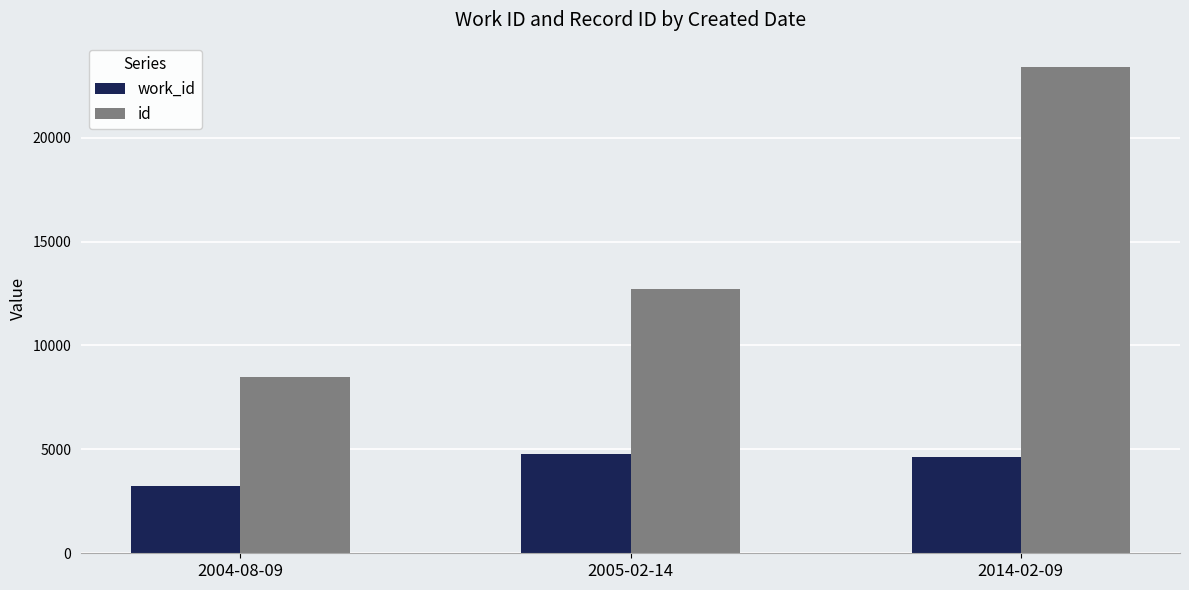

Where is work_id nearest to the value 4007?

2014-02-09